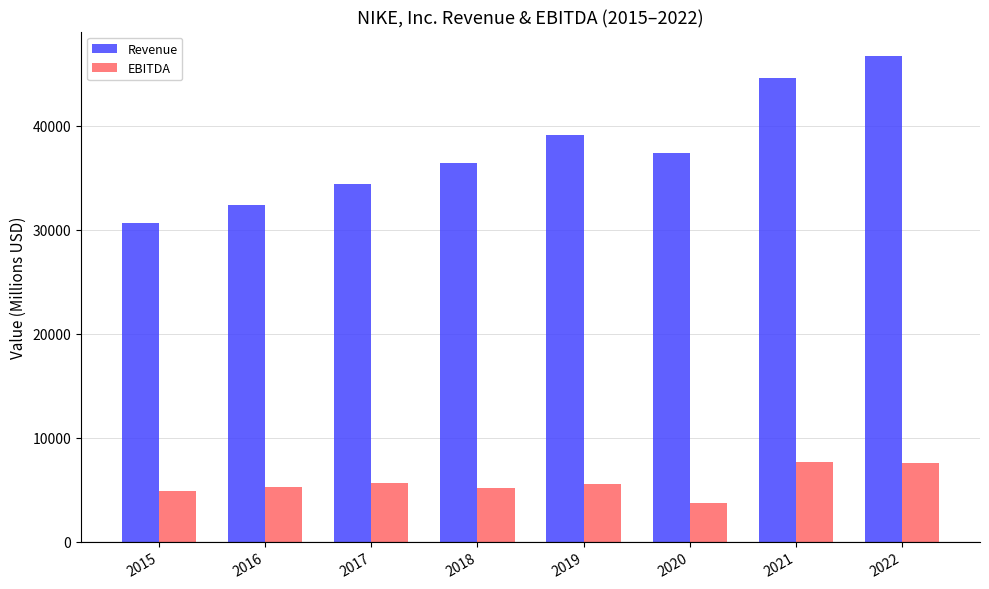

The value of EBITDA at 2016 is 1298. True or false?

False